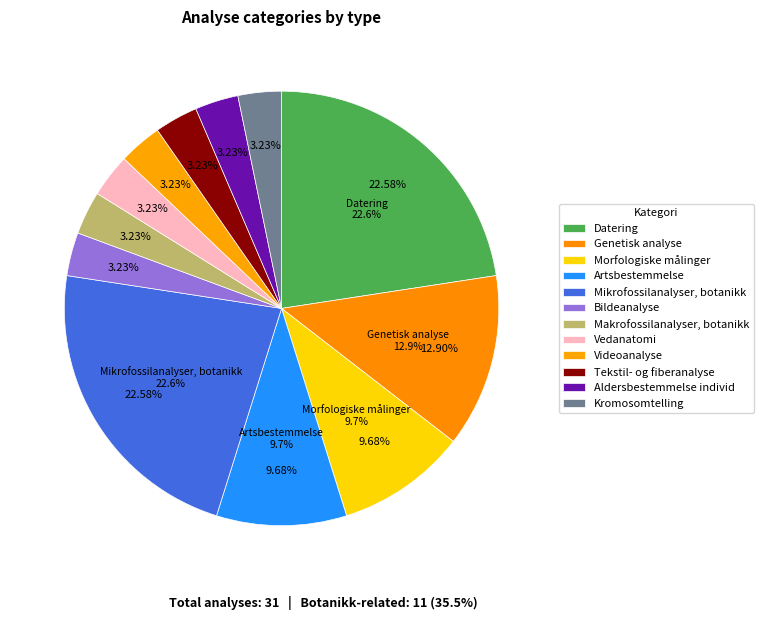

What is the total percentage of Aldersbestemmelse individ and Tekstil- og fiberanalyse?

6.5%